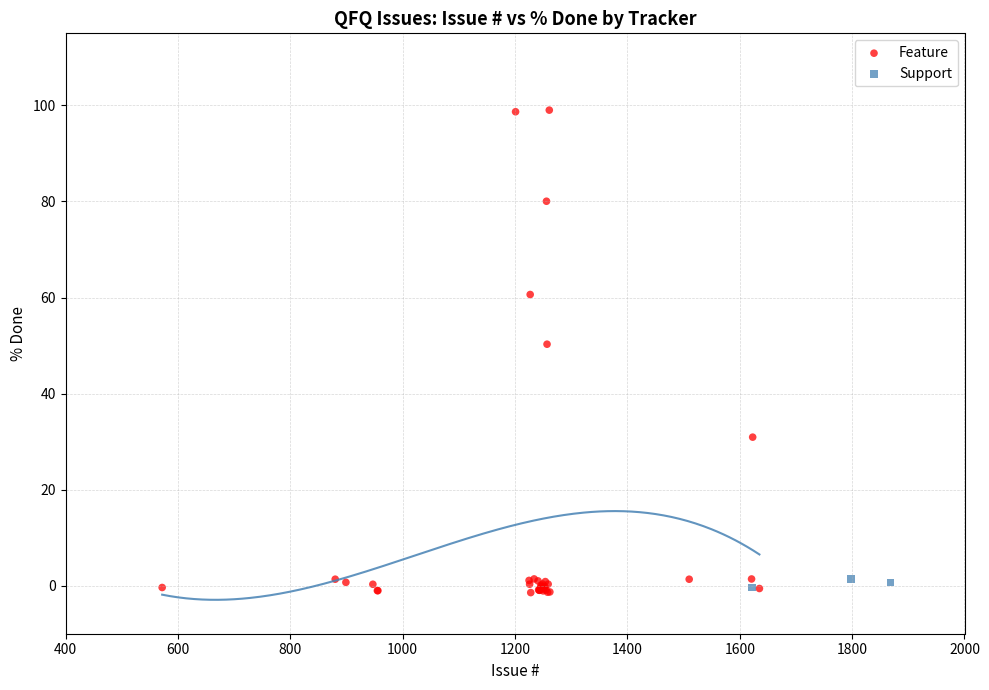

Which series contains the highest Y value?

Feature